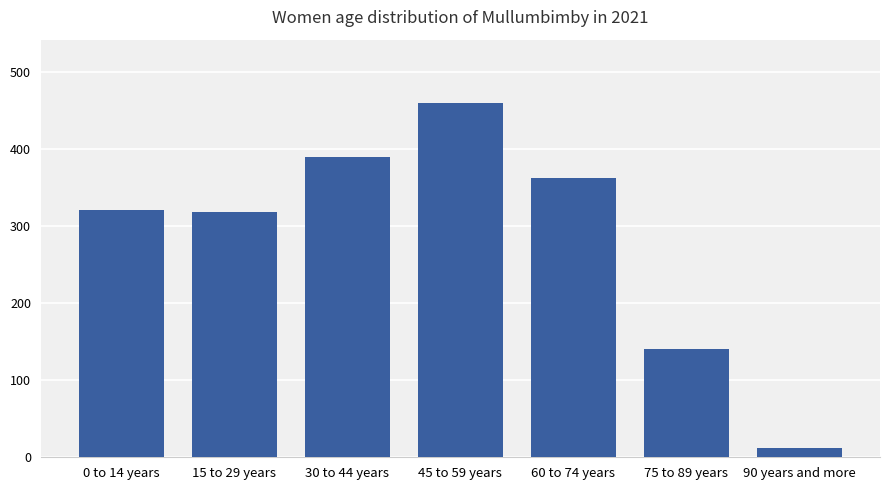

What is the label of the 1st bar from the left?

0 to 14 years